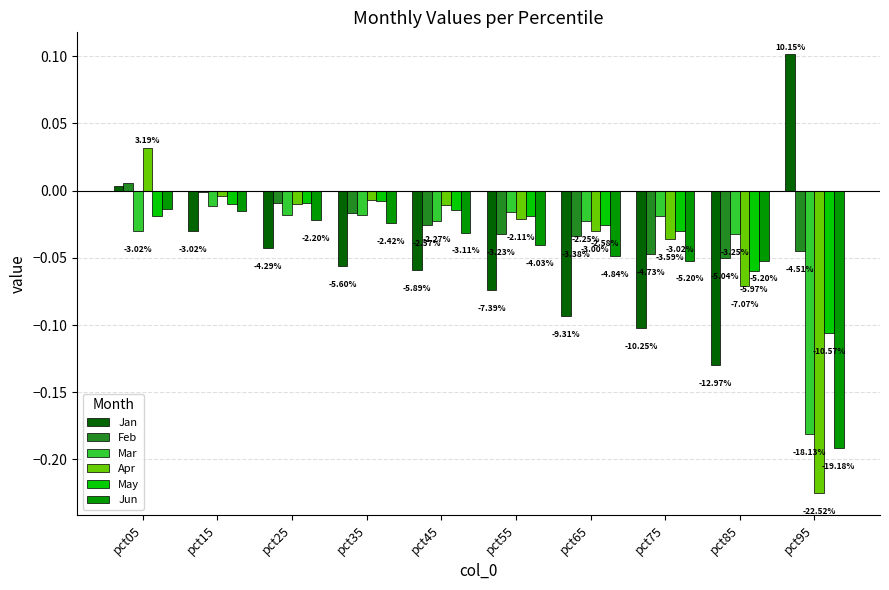

How many bars are there in each group?

6